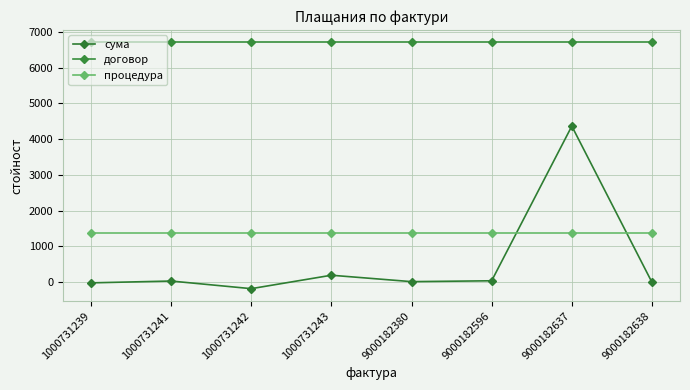

In сума, how many points are lower than both neighbors (excluding endpoints)?

2